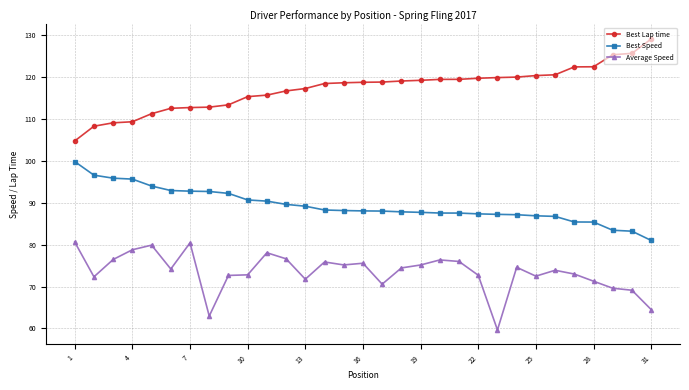

Rank the series by their average value, from lowest to highest.

Average Speed, Best Speed, Best Lap time